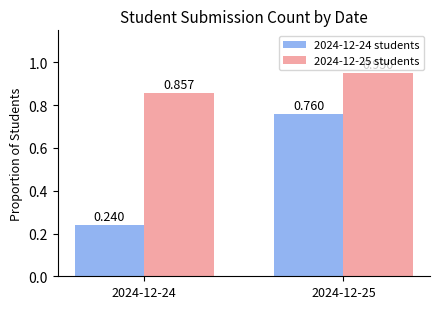

Is the value of 2024-12-25 students at 2024-12-25 greater than the value of 2024-12-24 students at 2024-12-25?

Yes